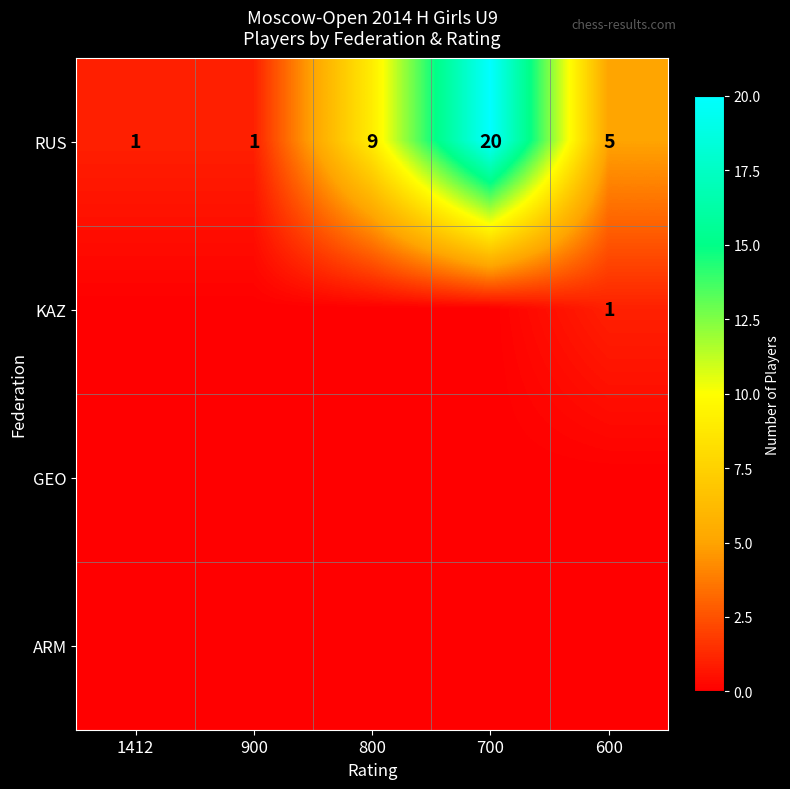

At which label is RUS closest to 10?

800